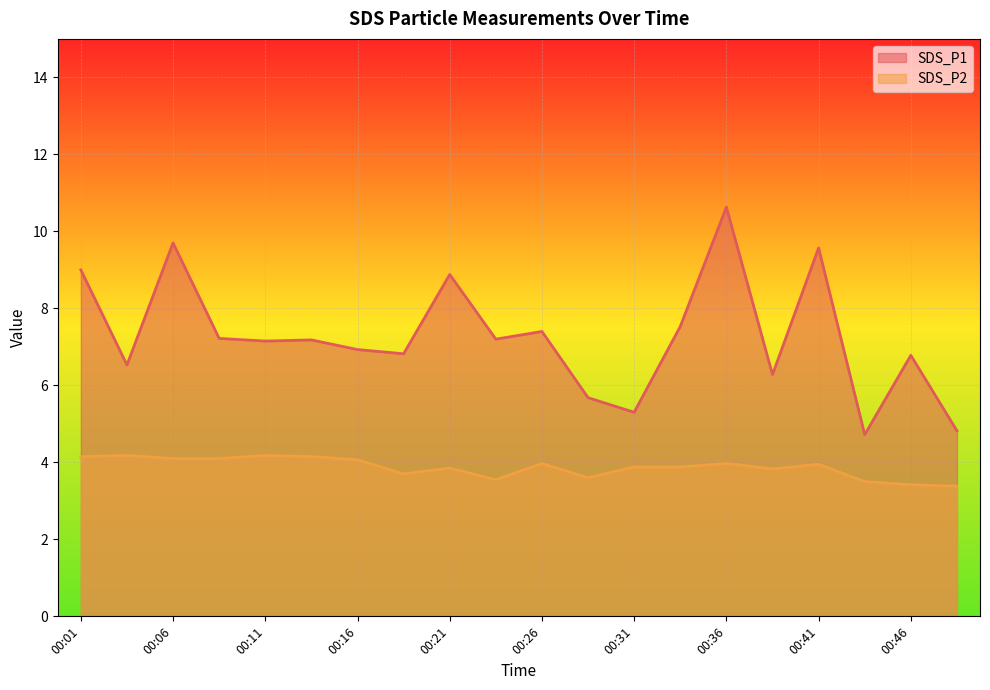

What is the difference between the SDS_P2 values at 00:38 and 00:04?

0.3